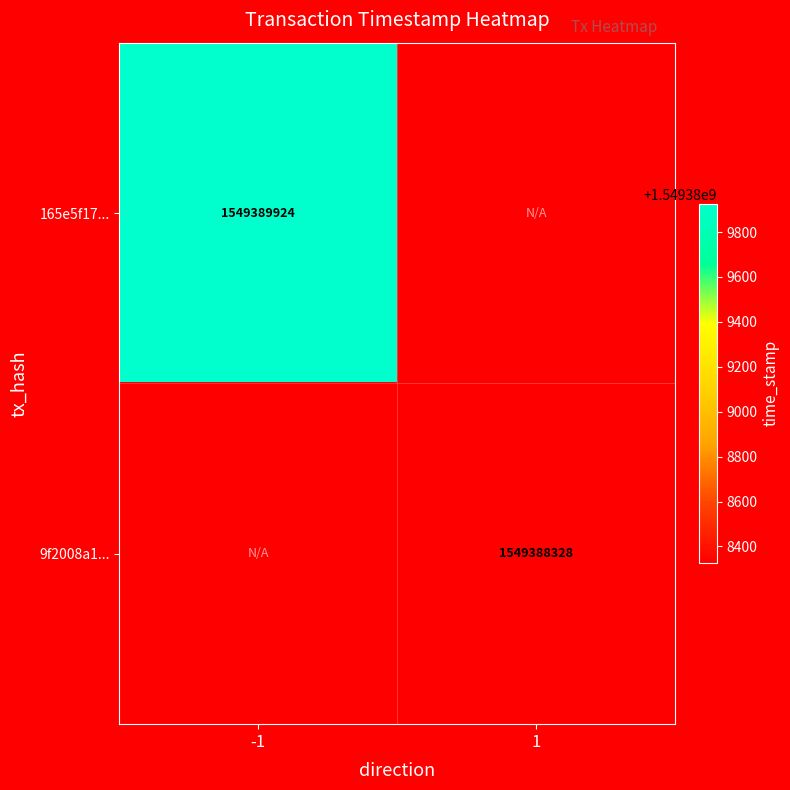

Is it true that 165e5f17... equals 553409925 at -1?

False